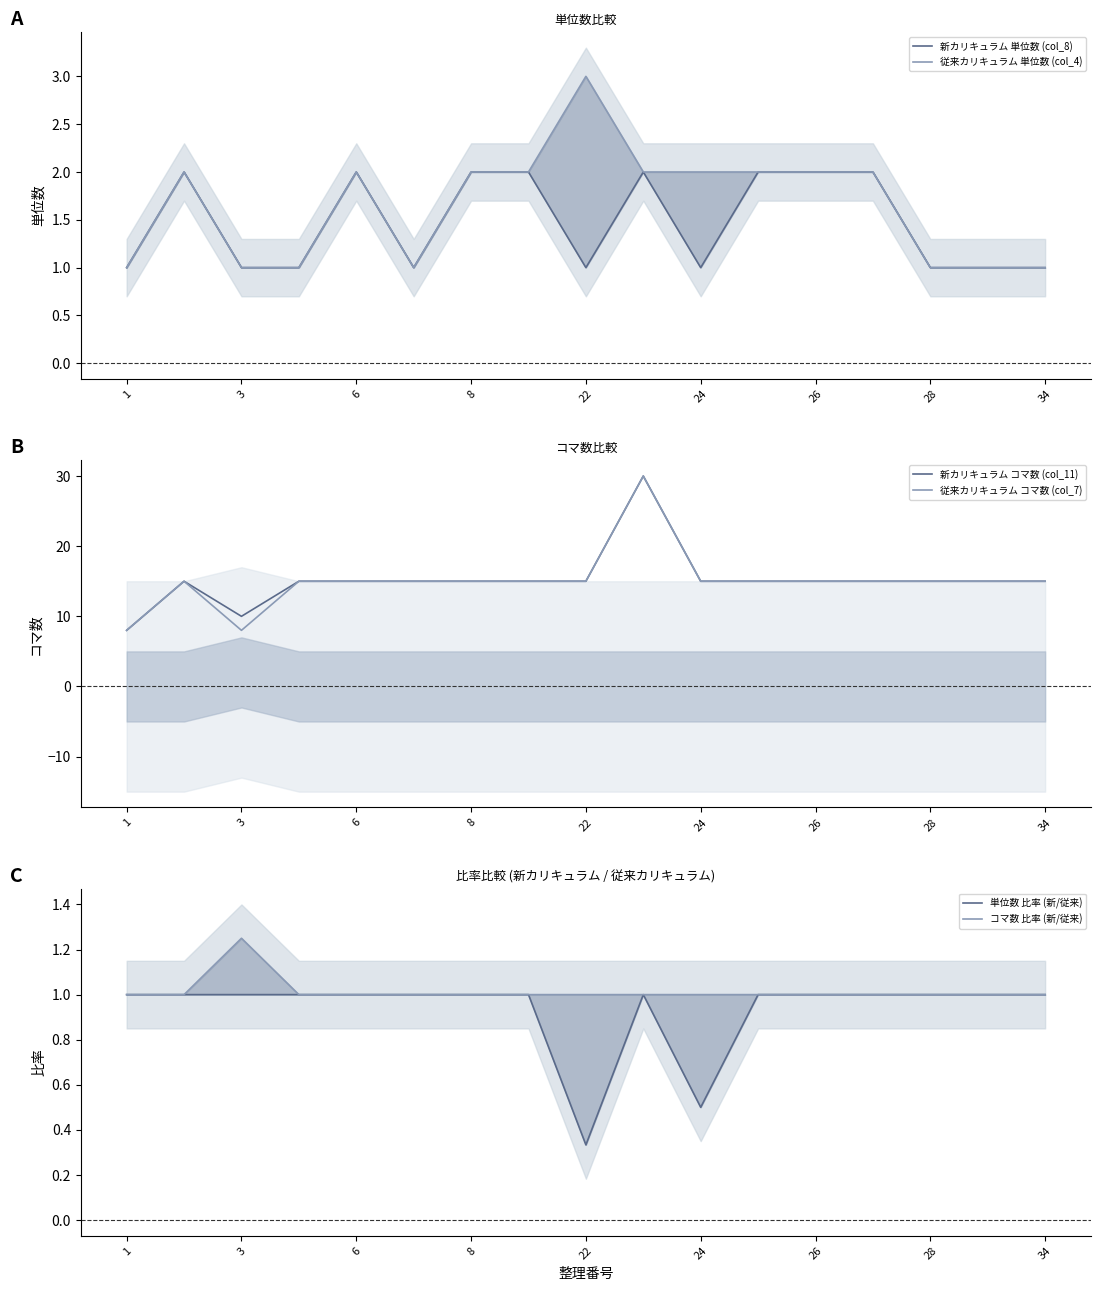

The 新カリキュラム コマ数 (col_11) series shows 15 at 34. True or false?

True